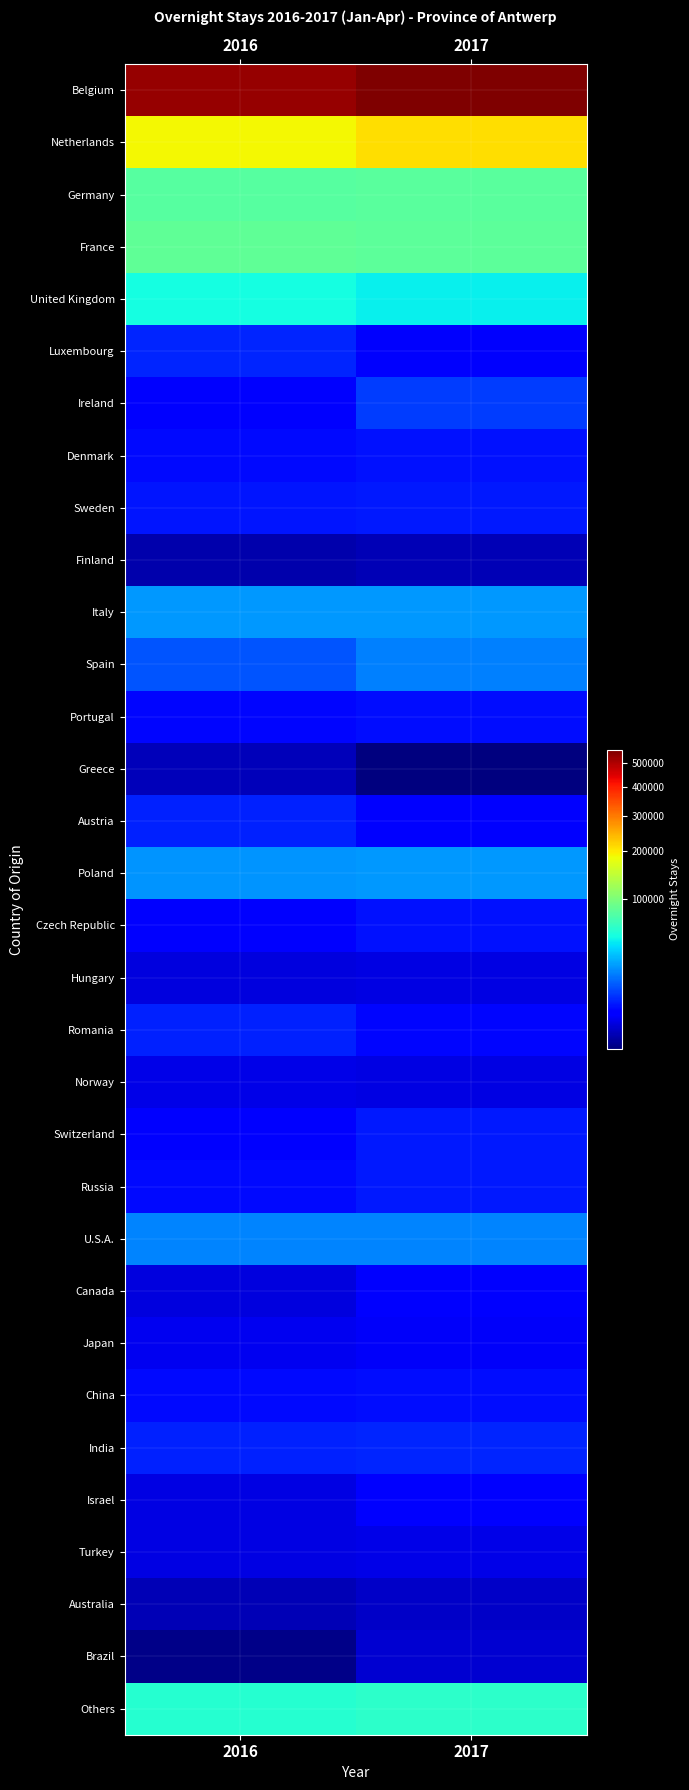

Reading left to right, what are all the values shown in this chart?

Belgium: 2016=526972	2017=557274
Netherlands: 2016=187702	2017=209077
Germany: 2016=79378	2017=80247
France: 2016=83946	2017=82278
United Kingdom: 2016=50547	2017=45661
Luxembourg: 2016=7408	2017=3832
Ireland: 2016=4501	2017=9844
Denmark: 2016=5275	2017=5867
Sweden: 2016=6109	2017=6418
Finland: 2016=1753	2017=1871
Italy: 2016=23391	2017=23615
Spain: 2016=12534	2017=19122
Portugal: 2016=4956	2017=5643
Greece: 2016=1904	2017=1553
Austria: 2016=7068	2017=4216
Poland: 2016=22668	2017=23302
Czech Republic: 2016=4522	2017=5752
Hungary: 2016=2680	2017=2829
Romania: 2016=7095	2017=5117
Norway: 2016=3020	2017=2829
Switzerland: 2016=4636	2017=6364
Russia: 2016=5330	2017=6483
U.S.A.: 2016=19823	2017=20144
Canada: 2016=2702	2017=4151
Japan: 2016=3245	2017=3750
China: 2016=5218	2017=5518
India: 2016=7114	2017=7468
Israel: 2016=2886	2017=4642
Turkey: 2016=2876	2017=3004
Australia: 2016=1866	2017=2123
Brazil: 2016=1560	2017=2345
Others: 2016=56547	2017=59096